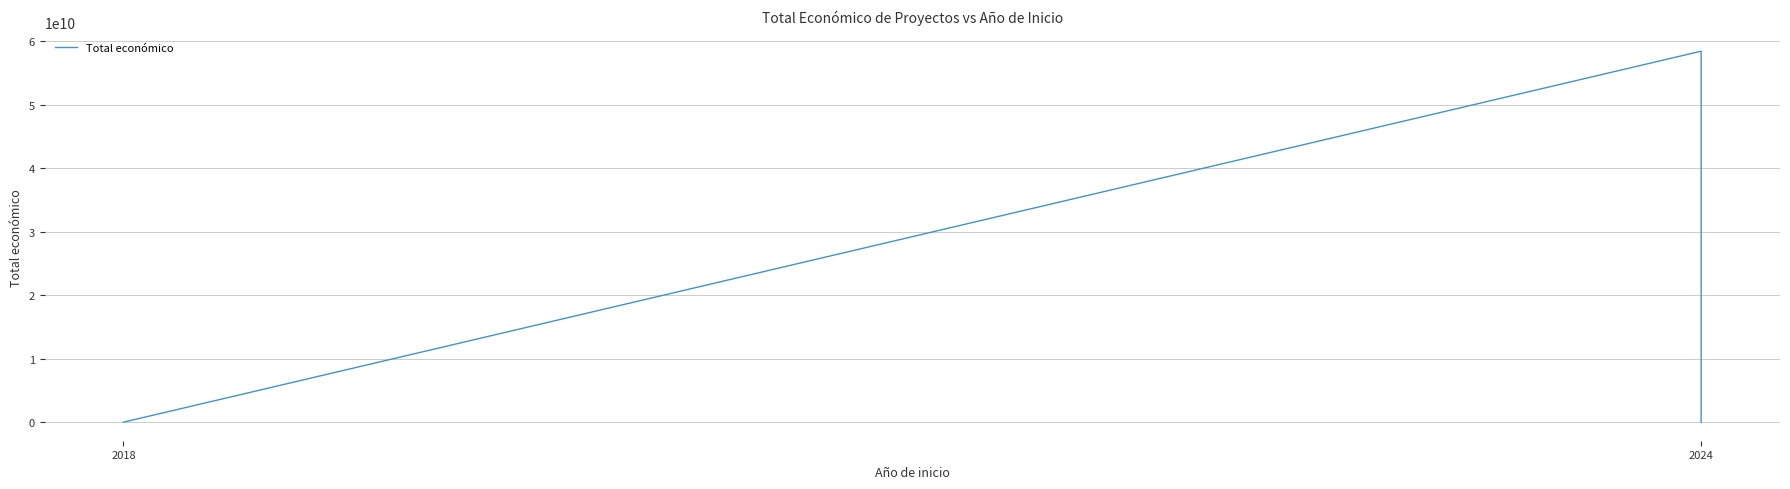

How many data points does each series have?

3